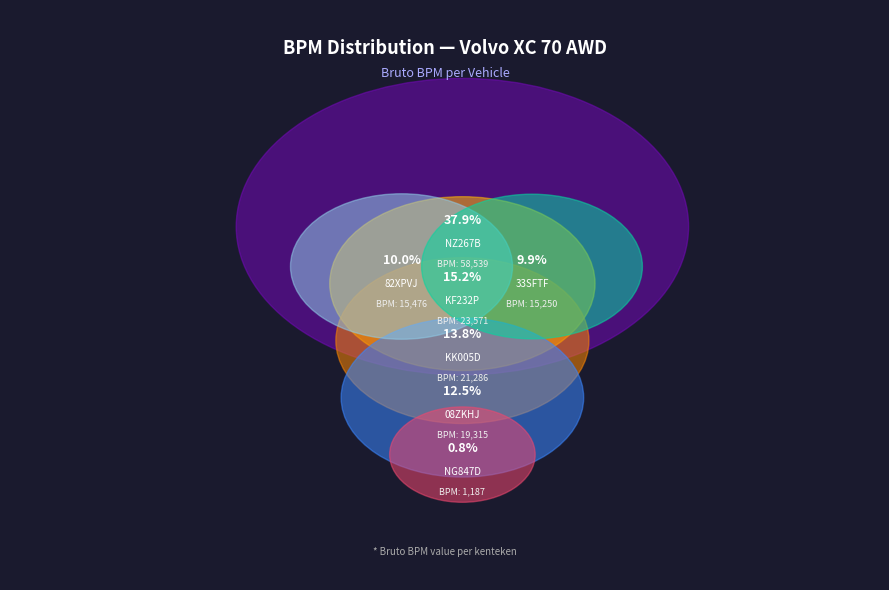

To the nearest percent, what portion does NZ267B represent?

38%